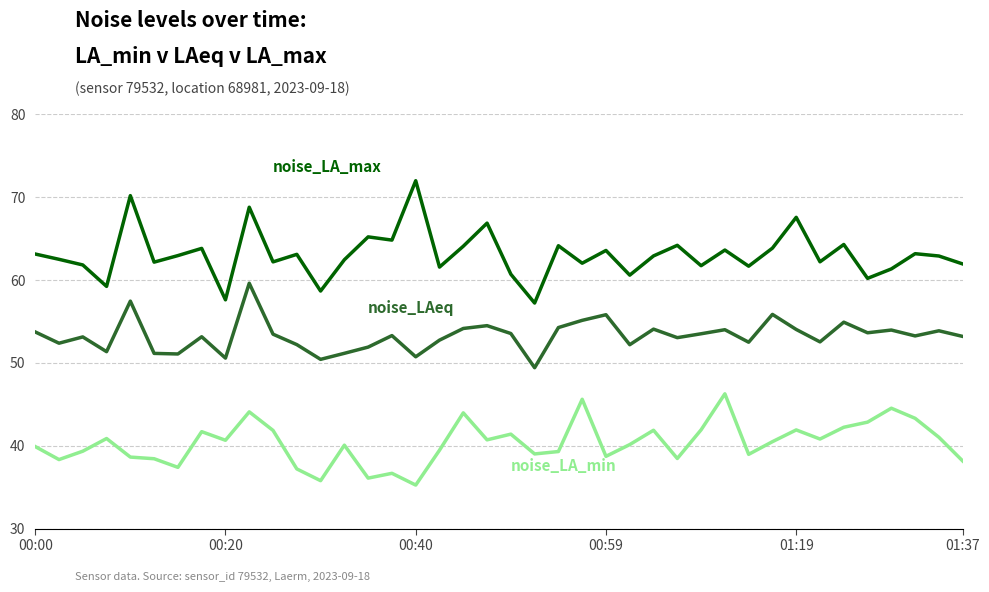

How many distinct data groups are displayed?

3